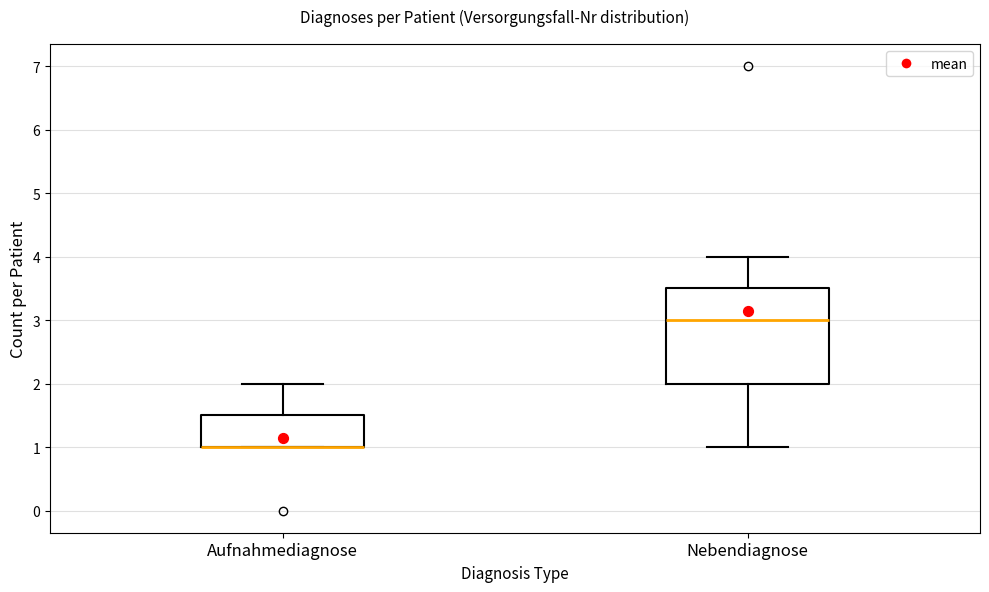

Which box is the tallest, from its lower edge to its upper edge?

Nebendiagnose